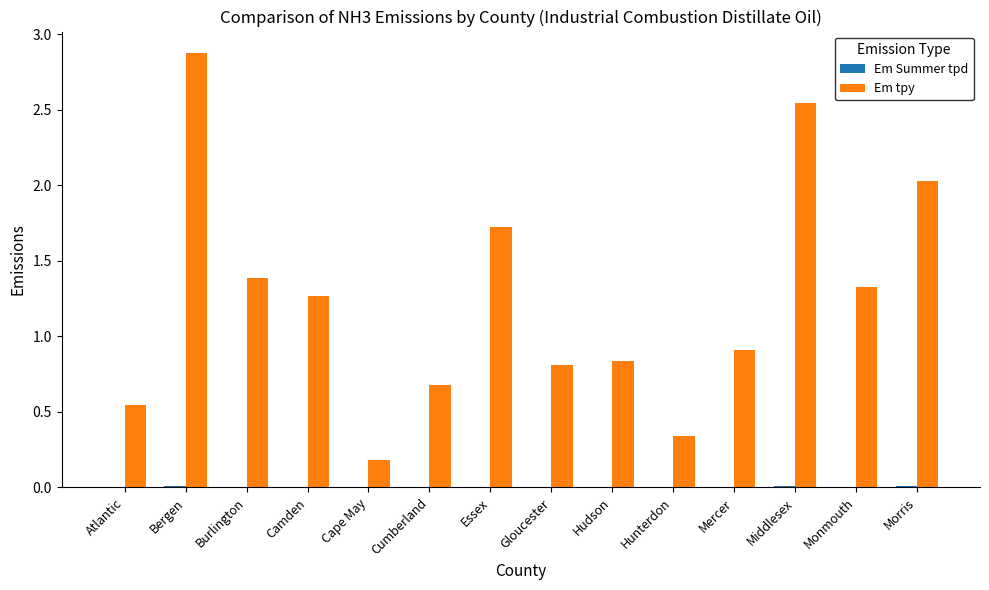

At which category does the chart reach its peak across all series?

Bergen